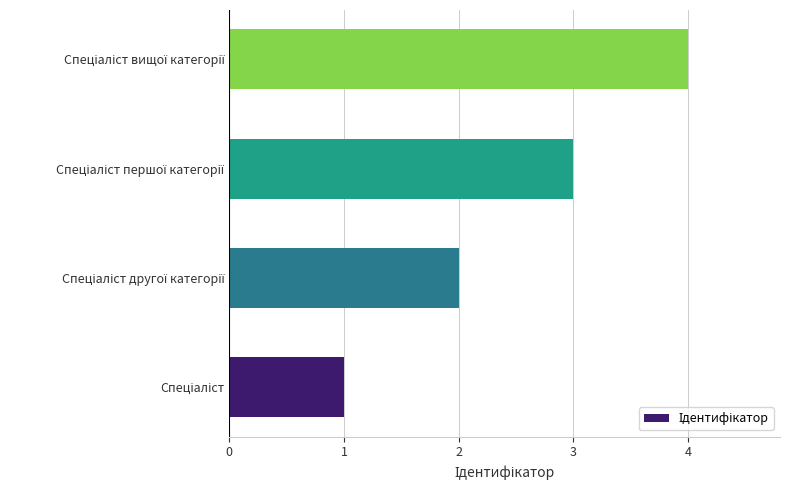

What is the greatest value displayed?

4